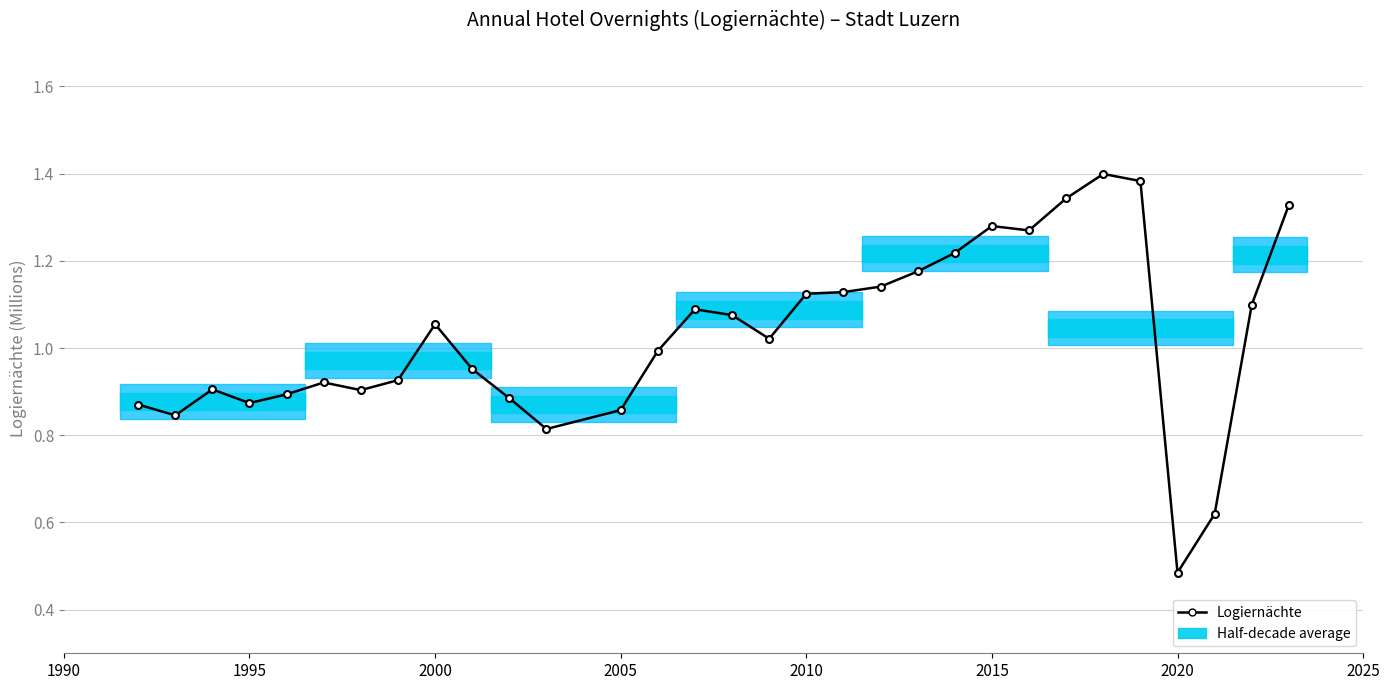

True or false: there are more than 2 points higher than both neighbors.

True